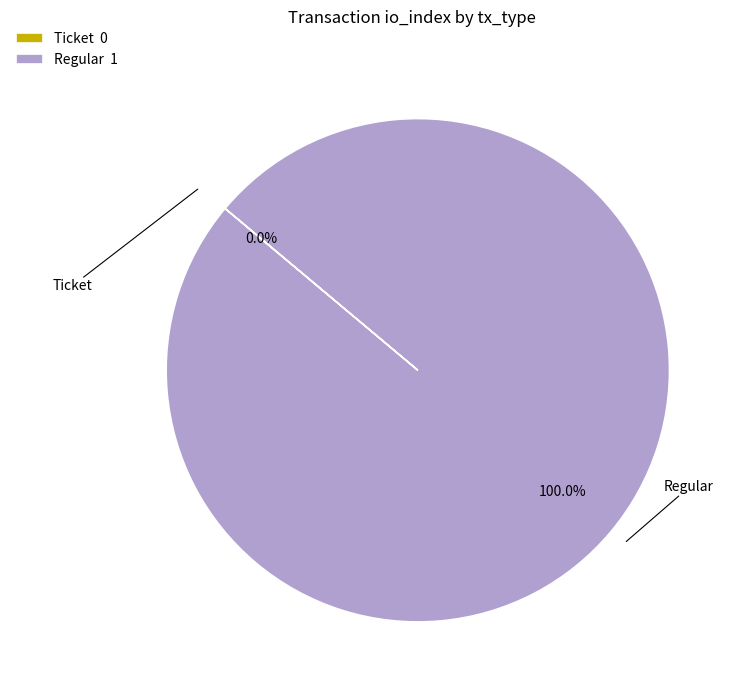

Rank the categories by value from lowest to highest.

Ticket, Regular